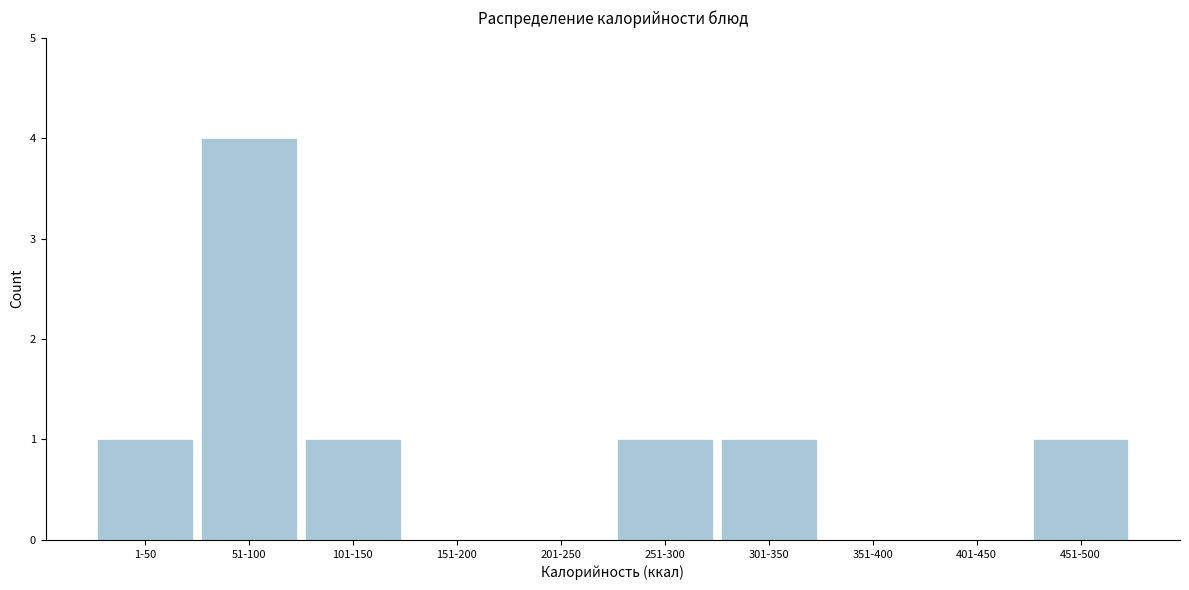

Reading left to right, list all the values displayed in this chart.

1-50=1	51-100=4	101-150=1	151-200=0	201-250=0	251-300=1	301-350=1	351-400=0	401-450=0	451-500=1